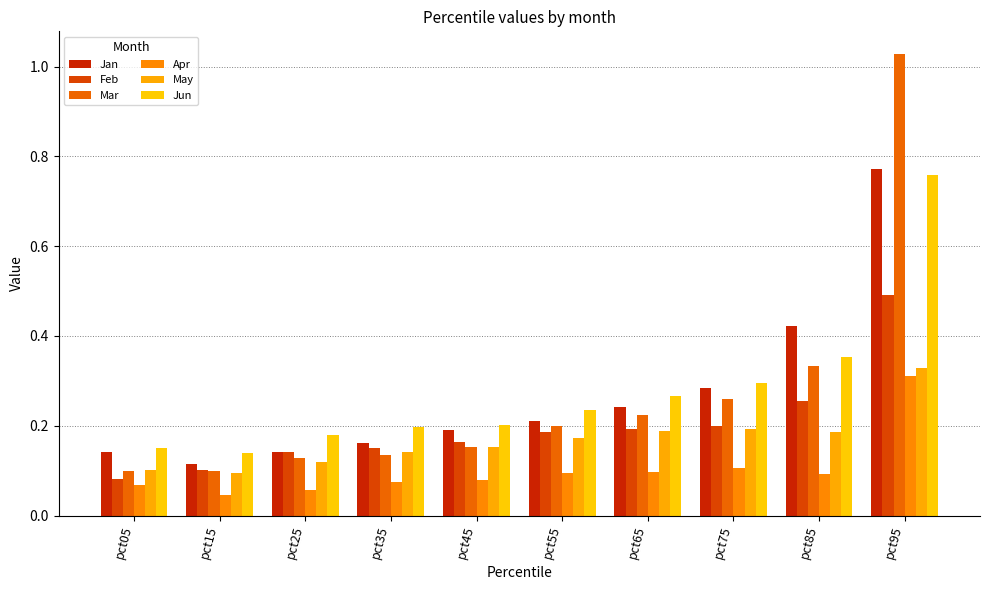

Reading left to right, transcribe all the data shown in this chart.

Jan: 0.1	0.1	0.1	0.2	0.2	0.2	0.2	0.3	0.4	0.8
Feb: 0.1	0.1	0.1	0.2	0.2	0.2	0.2	0.2	0.3	0.5
Mar: 0.1	0.1	0.1	0.1	0.2	0.2	0.2	0.3	0.3	1.0
Apr: 0.1	0.0	0.1	0.1	0.1	0.1	0.1	0.1	0.1	0.3
May: 0.1	0.1	0.1	0.1	0.2	0.2	0.2	0.2	0.2	0.3
Jun: 0.2	0.1	0.2	0.2	0.2	0.2	0.3	0.3	0.4	0.8